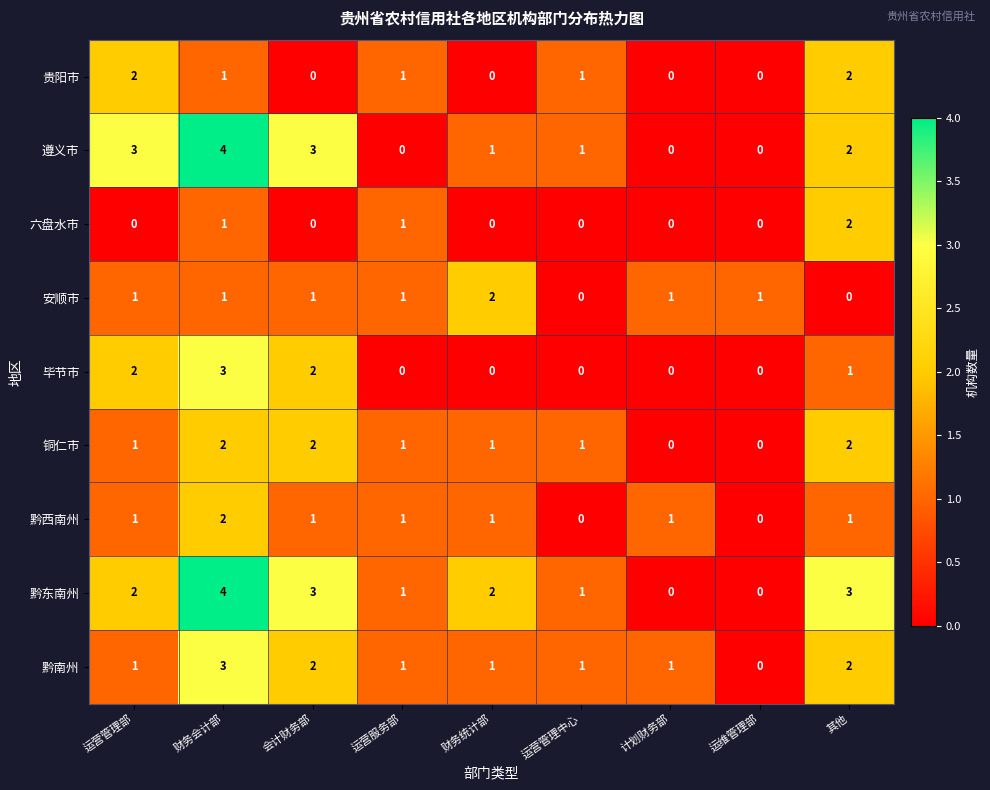

What is the maximum value shown in the chart?

4